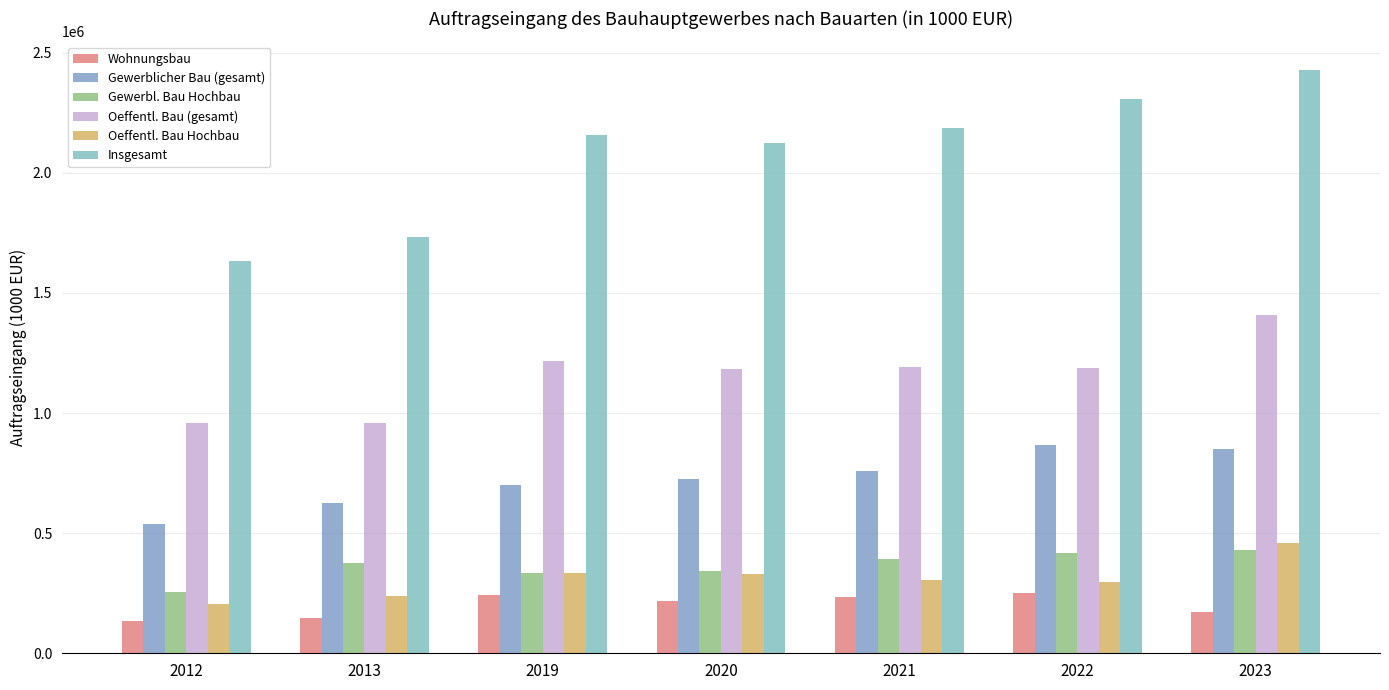

Which series has the widest spread of values?

Insgesamt